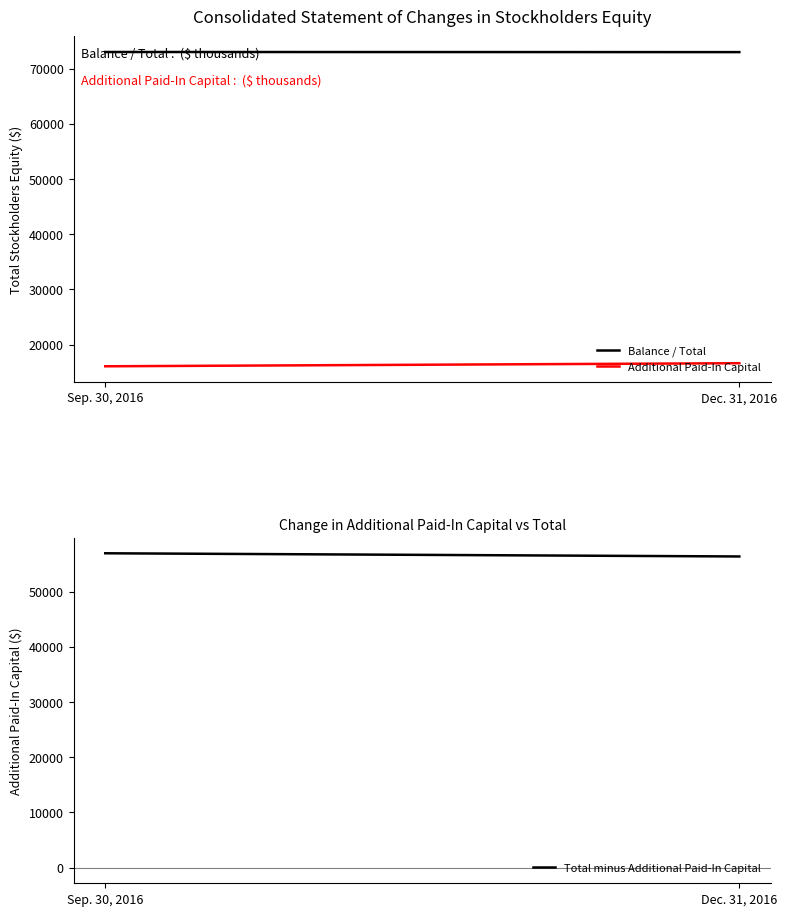

Reading left to right, transcribe all the data shown in this chart.

Balance / Total: 73012	72990
Additional Paid-In Capital: 16071	16626
Total minus Additional Paid-In Capital: 56941	56364